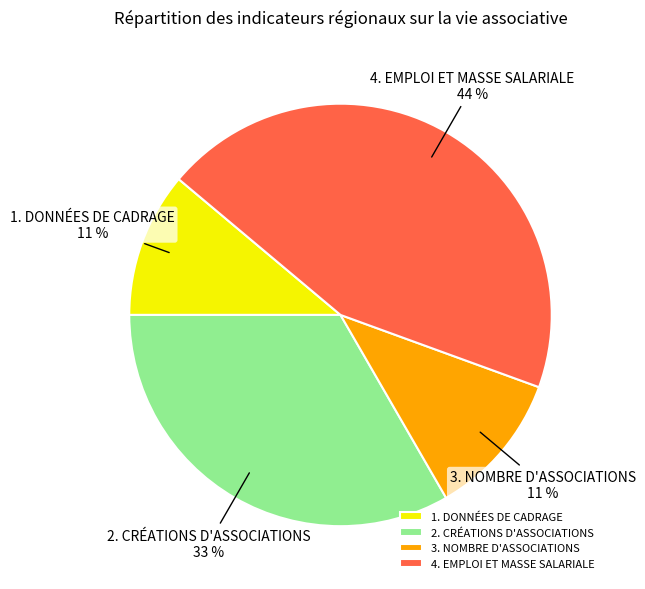

To the nearest percent, what percentage of the pie is 4. EMPLOI ET MASSE SALARIALE?

44%